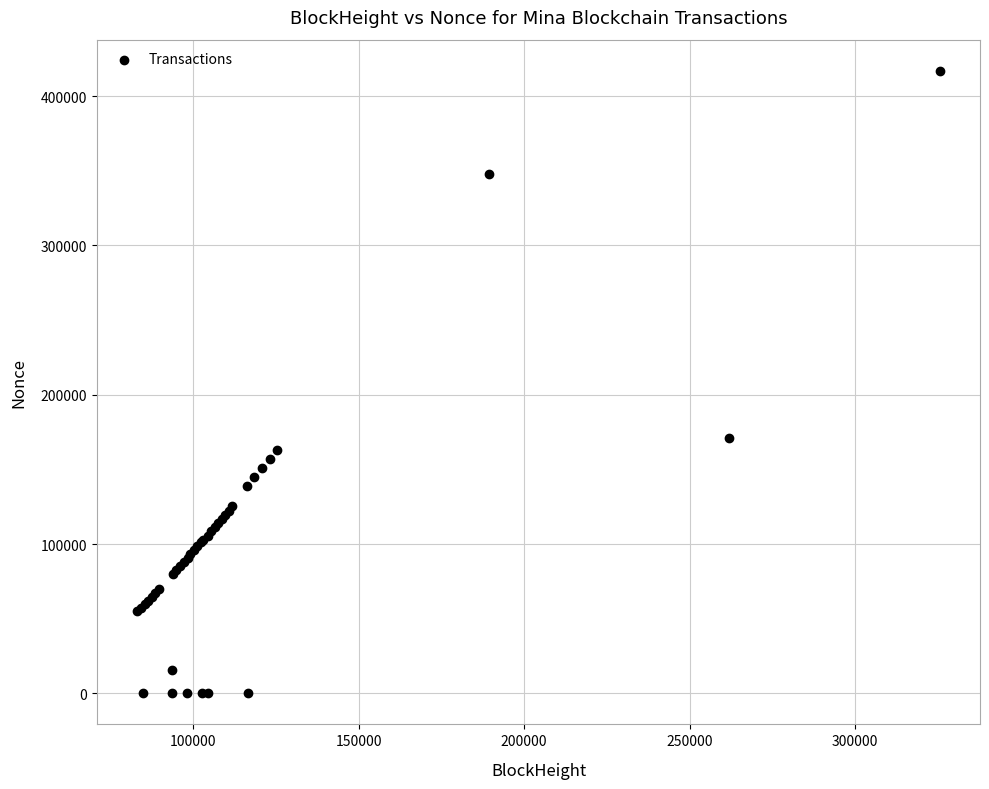

What Y value in the scatter plot is closest to 208521?

171270